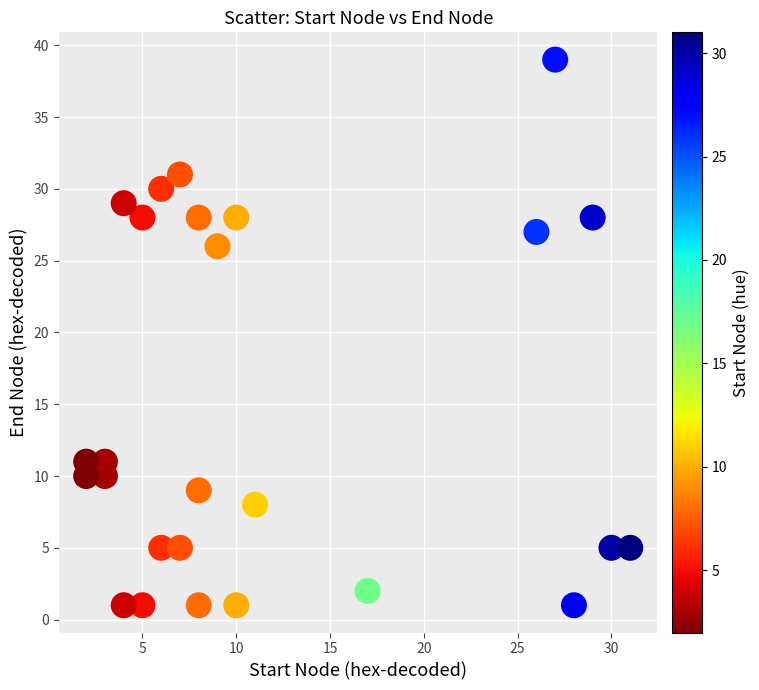

What is the range of Y values (max minus min)?

38